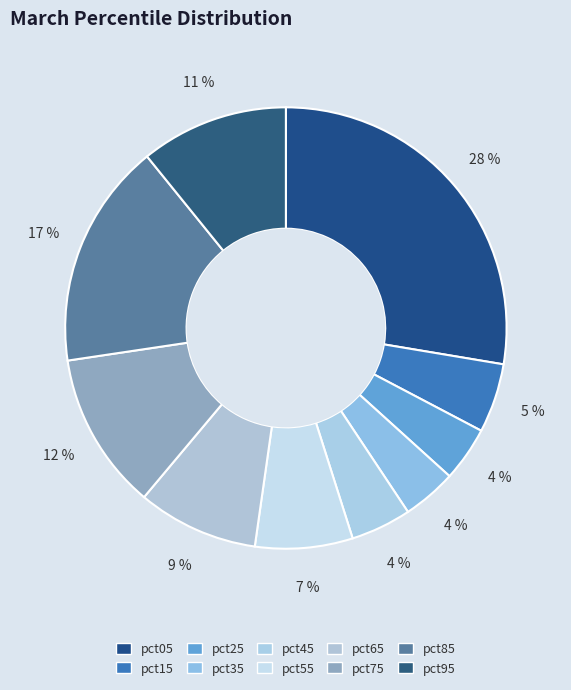

Is there a majority slice in this chart?

No